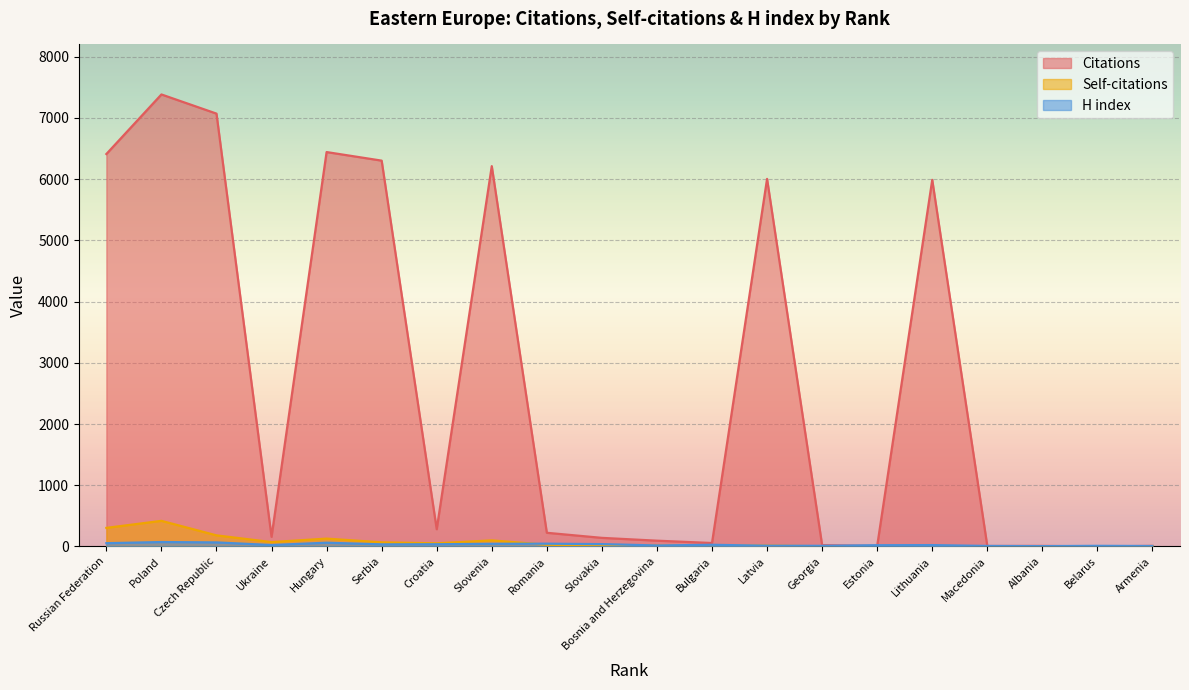

After their last crossing, which series has the higher values: Citations or H index?

Citations